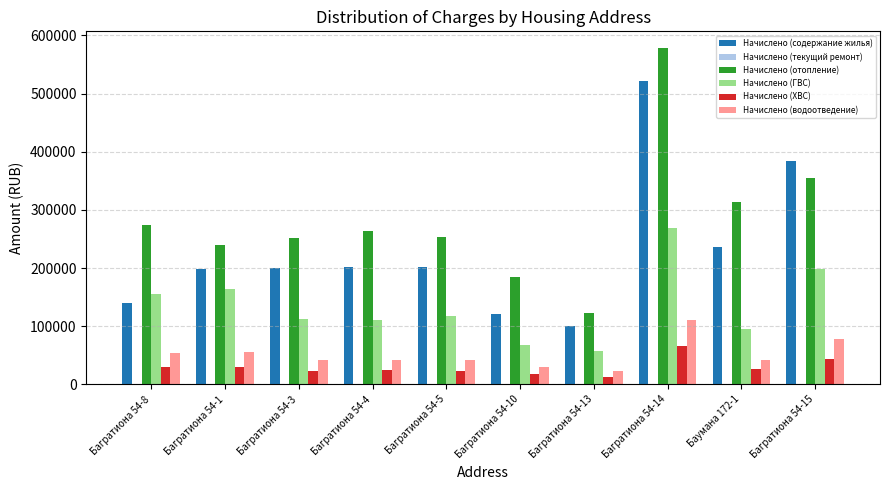

Which series has the largest range (max minus min)?

Начислено (отопление)